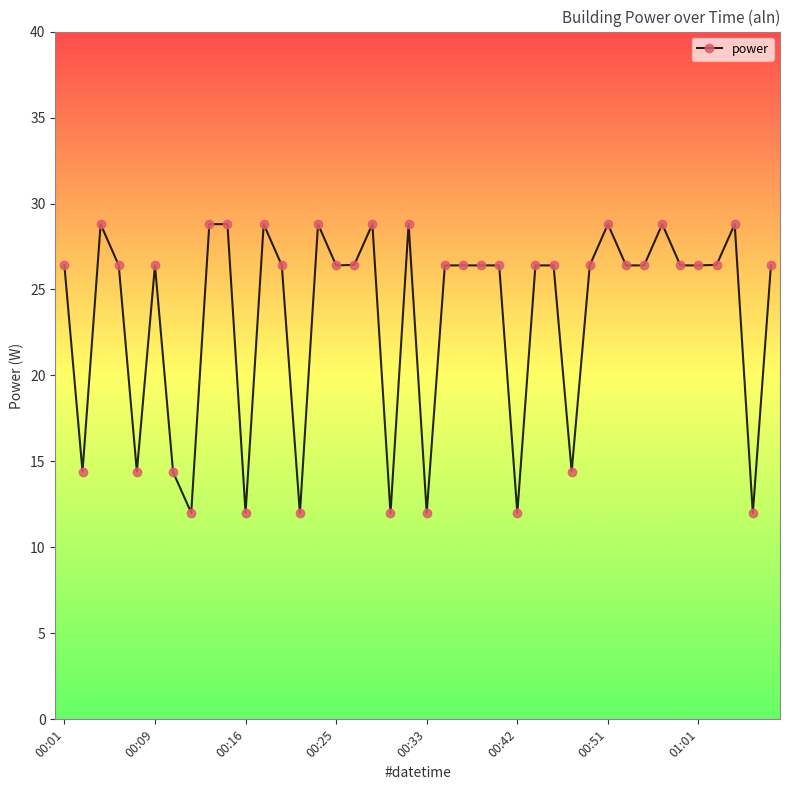

How many lines are shown in the chart?

1